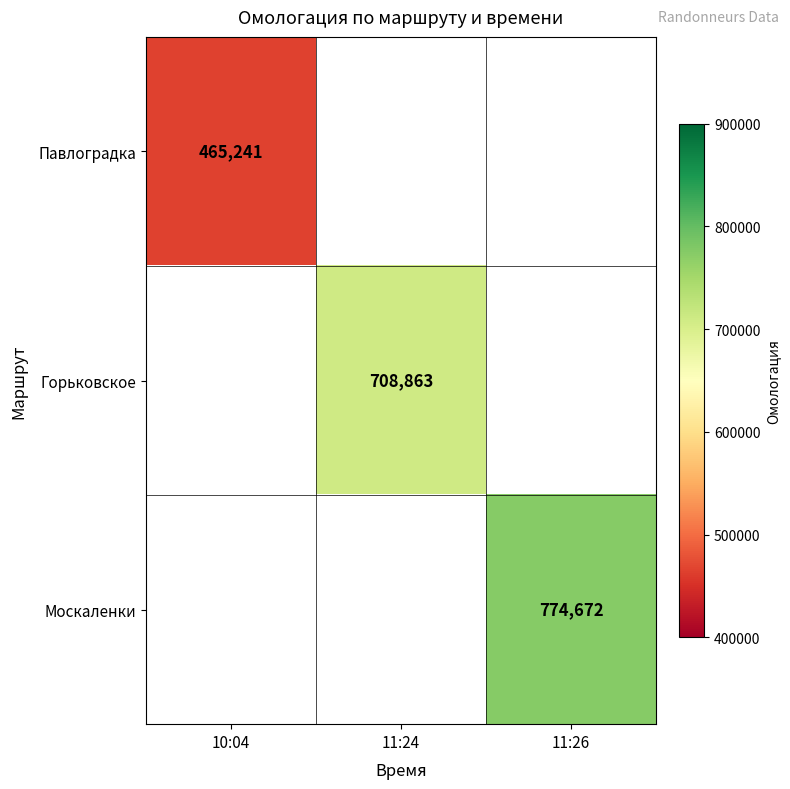

True or false: Павлоградка has a value of 307689 at 10:04.

False